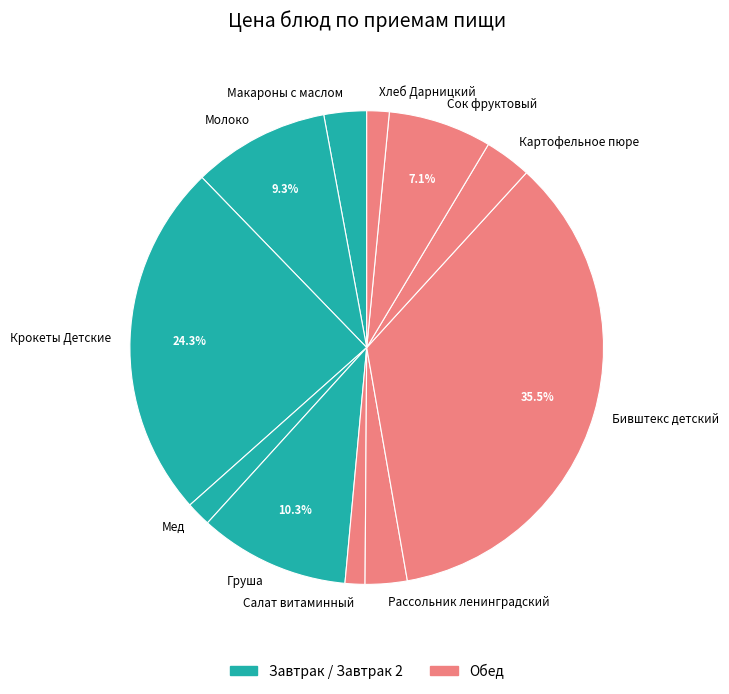

Which has a higher value, Крокеты Детские or Молоко?

Крокеты Детские